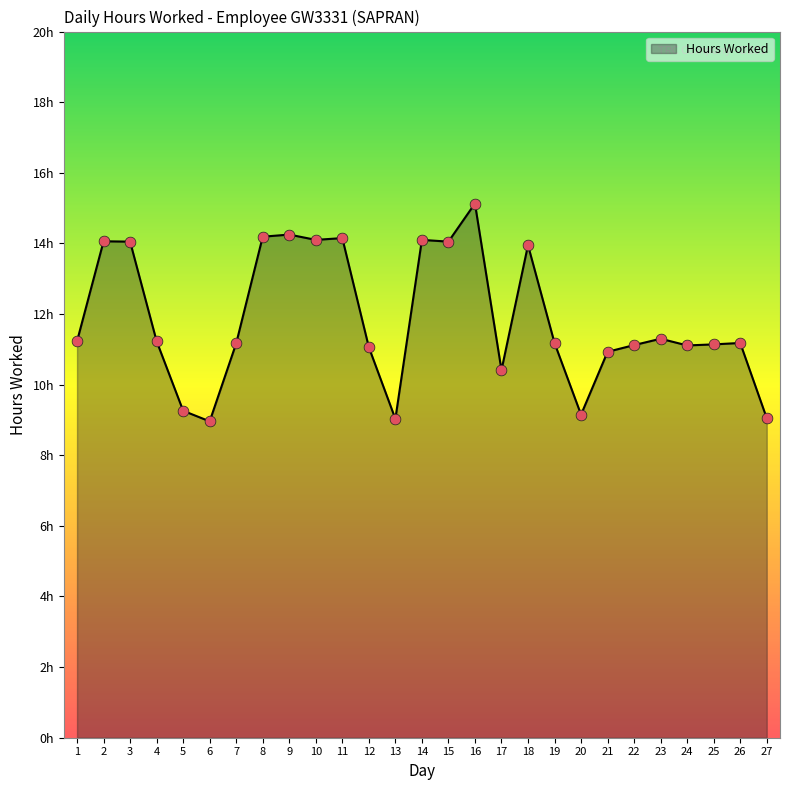

Which has a higher value, 22 or 13?

22